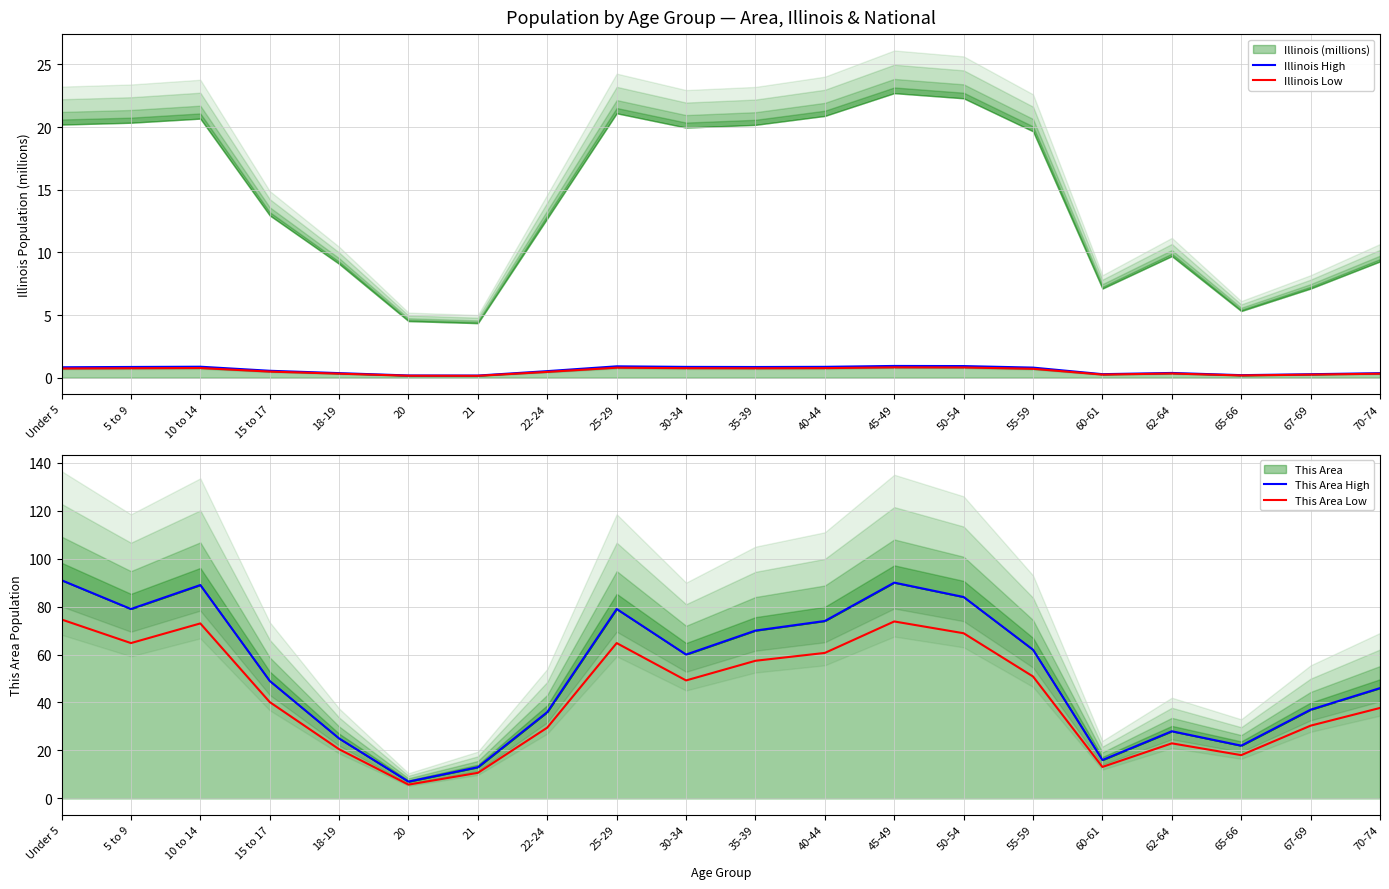

The Illinois High series shows 1.1 at 5 to 9. True or false?

False